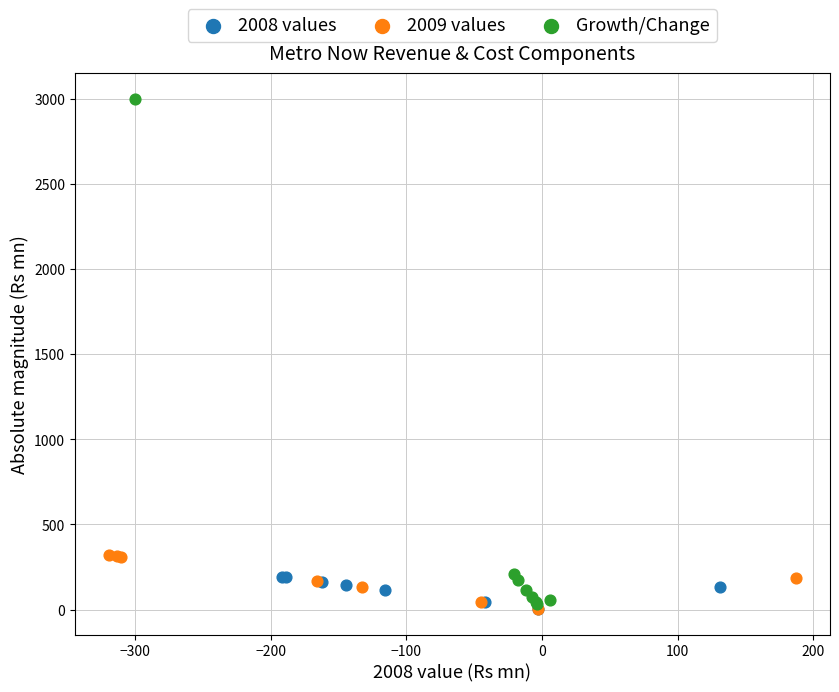

Which series has the largest Y range (max minus min)?

Growth/Change